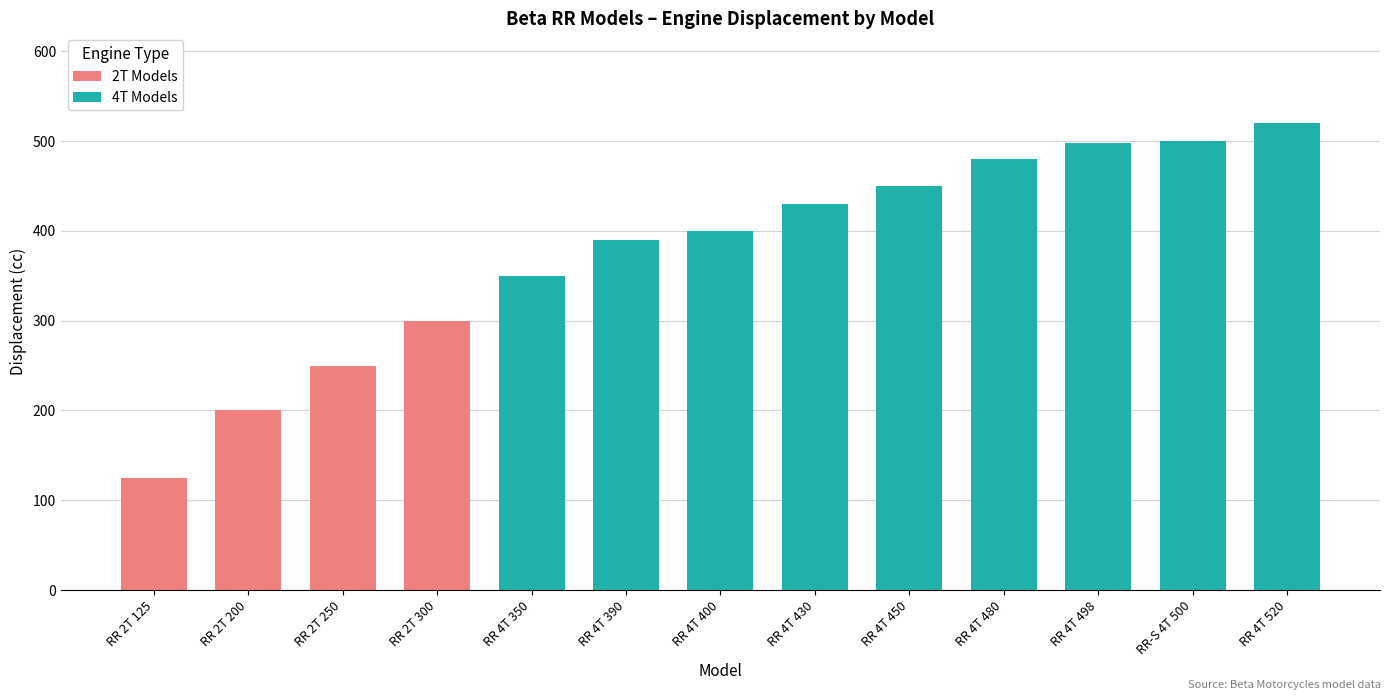

Is it true that 4T Models equals 390 at RR 4T 390?

True